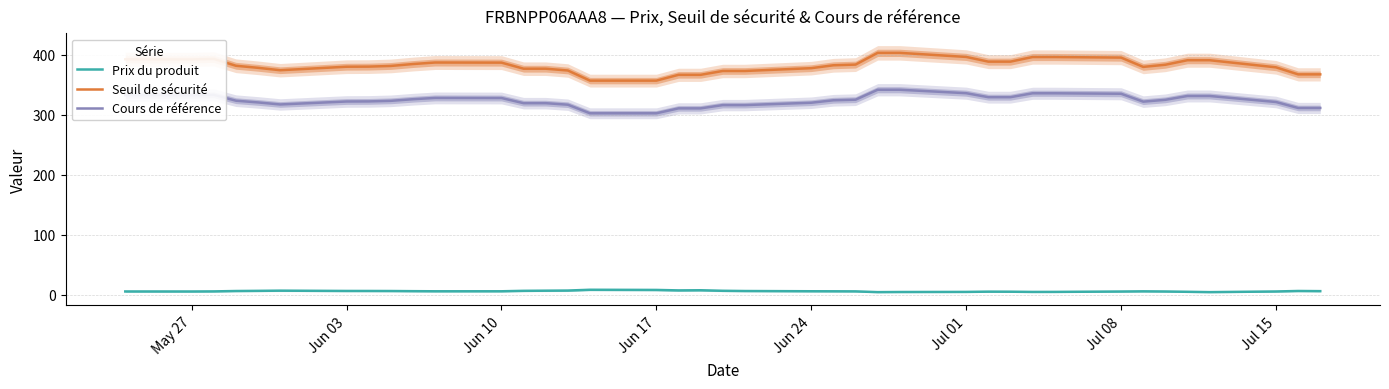

True or false: Cours de référence and Prix du produit cross at least once.

False